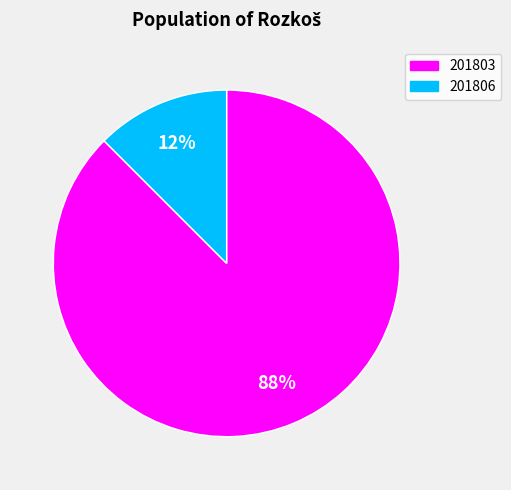

What is the smallest slice in the pie chart?

201806